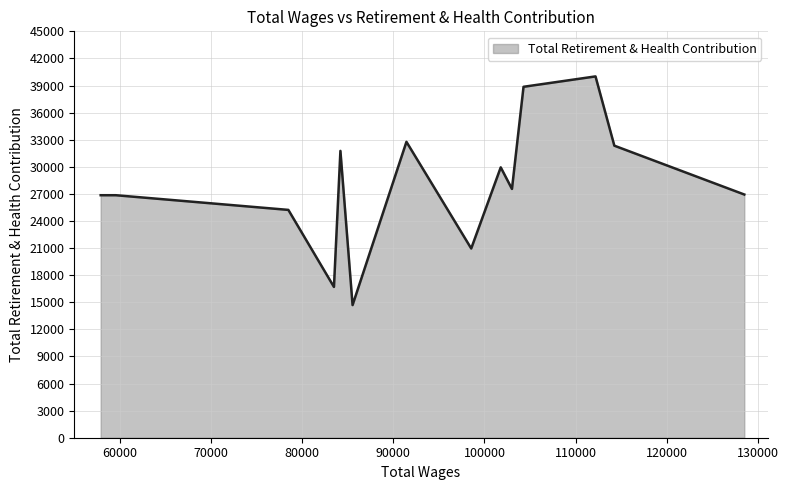

What is the difference between the maximum and minimum values?

25321